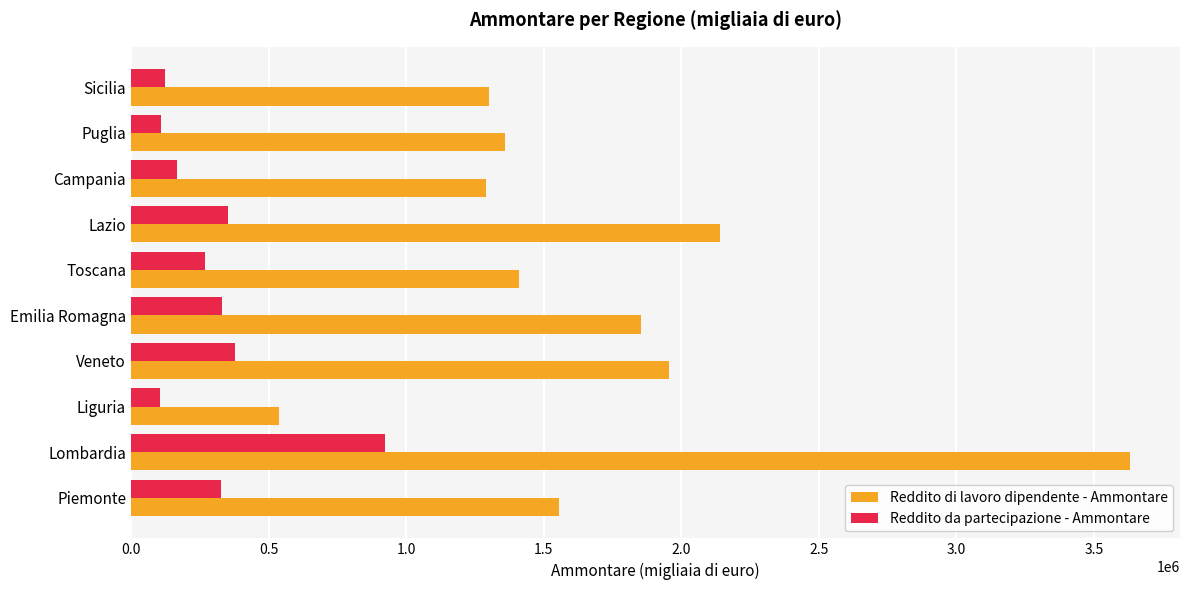

Is the value of Reddito di lavoro dipendente - Ammontare at Piemonte greater than the value of Reddito da partecipazione - Ammontare at Liguria?

Yes